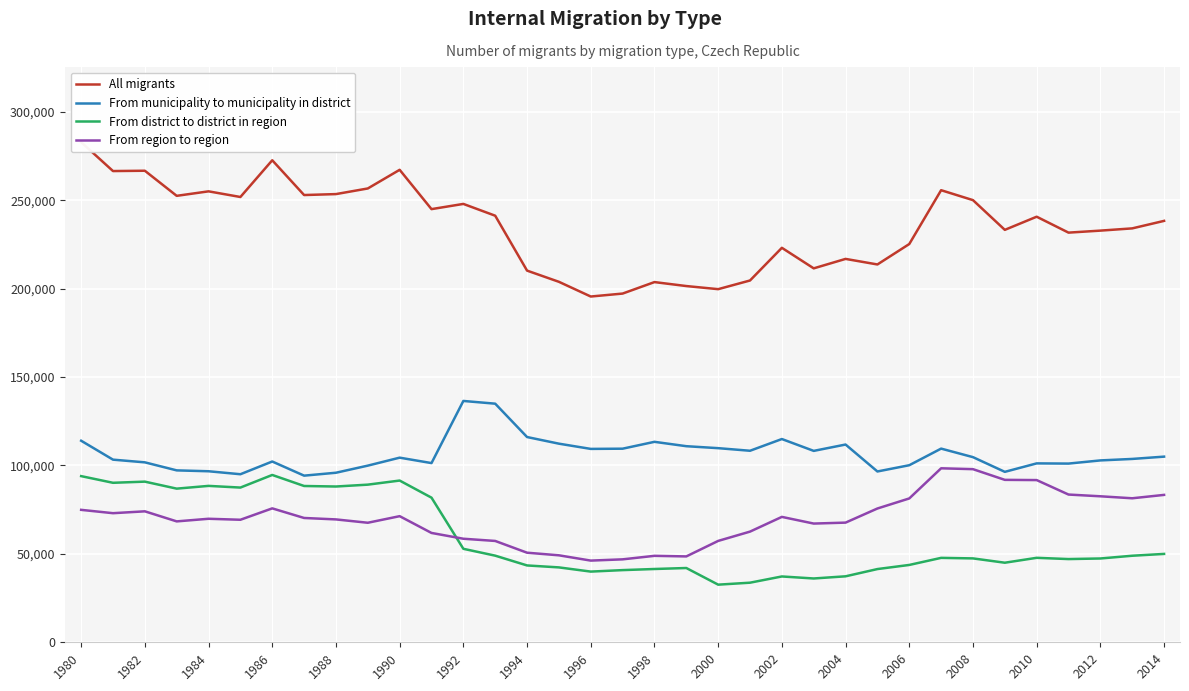

The value of From municipality to municipality in district at 2012 is 39448. True or false?

False